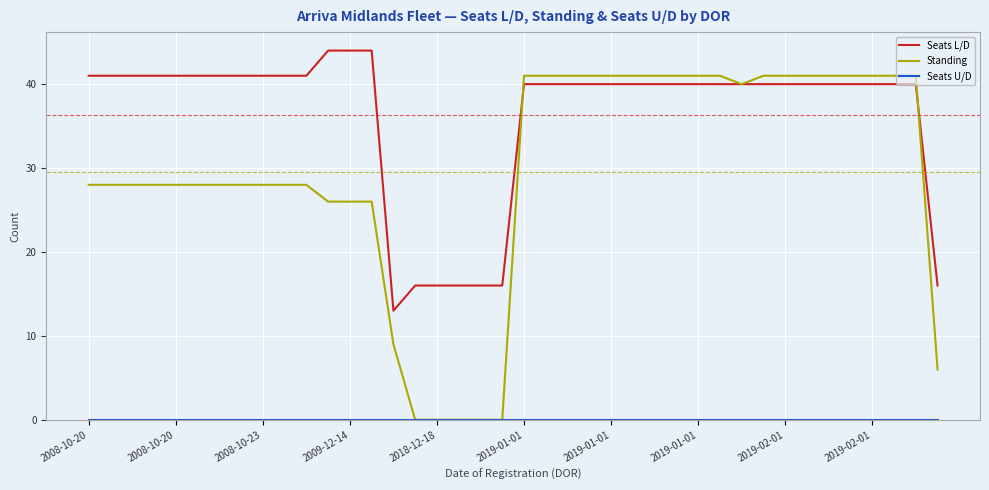

Which series has the largest total across all categories?

Seats L/D